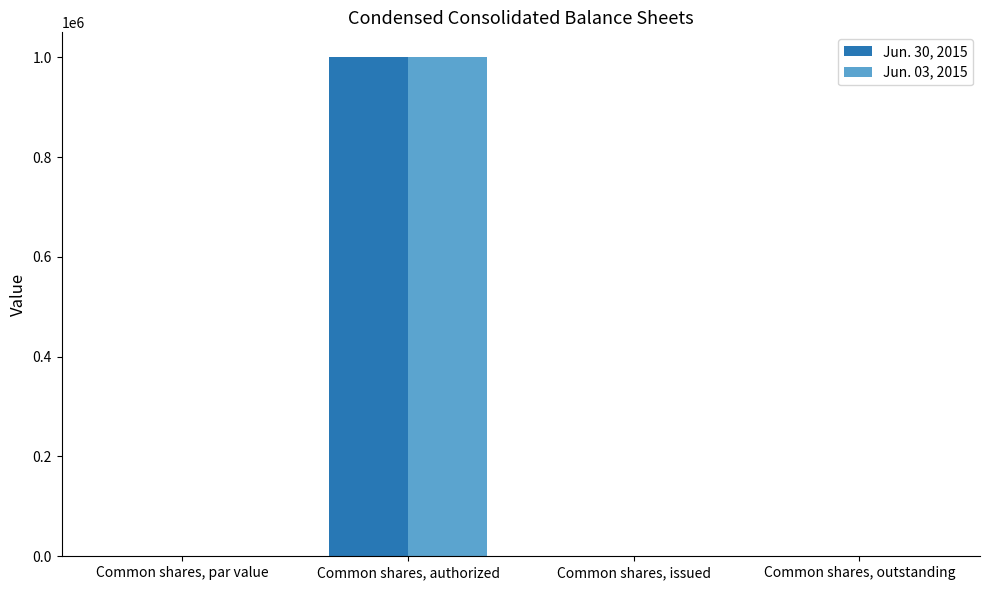

What is the sum of all Jun. 03, 2015 values?

1000200.0